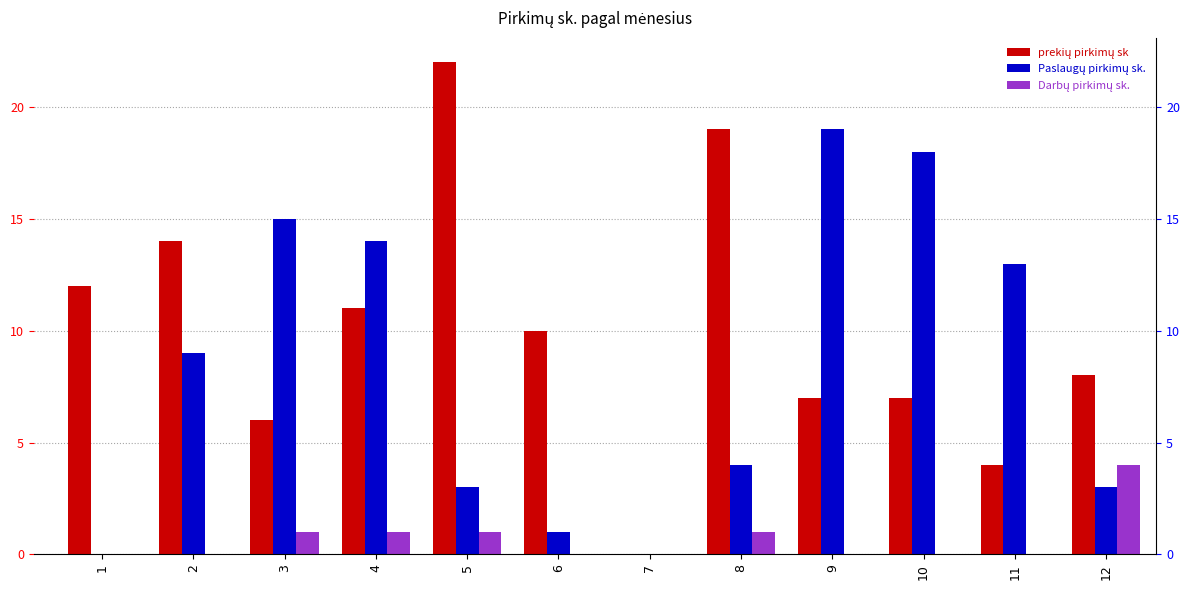

Are the bars horizontal?

No